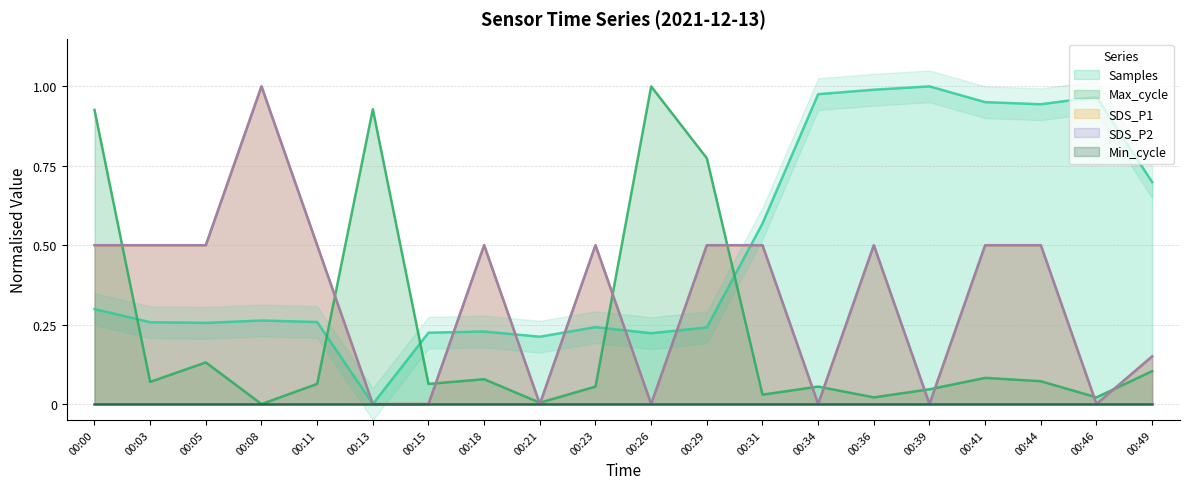

Is the value of SDS_P2 at 00:41 greater than the value of Max_cycle at 00:00?

No